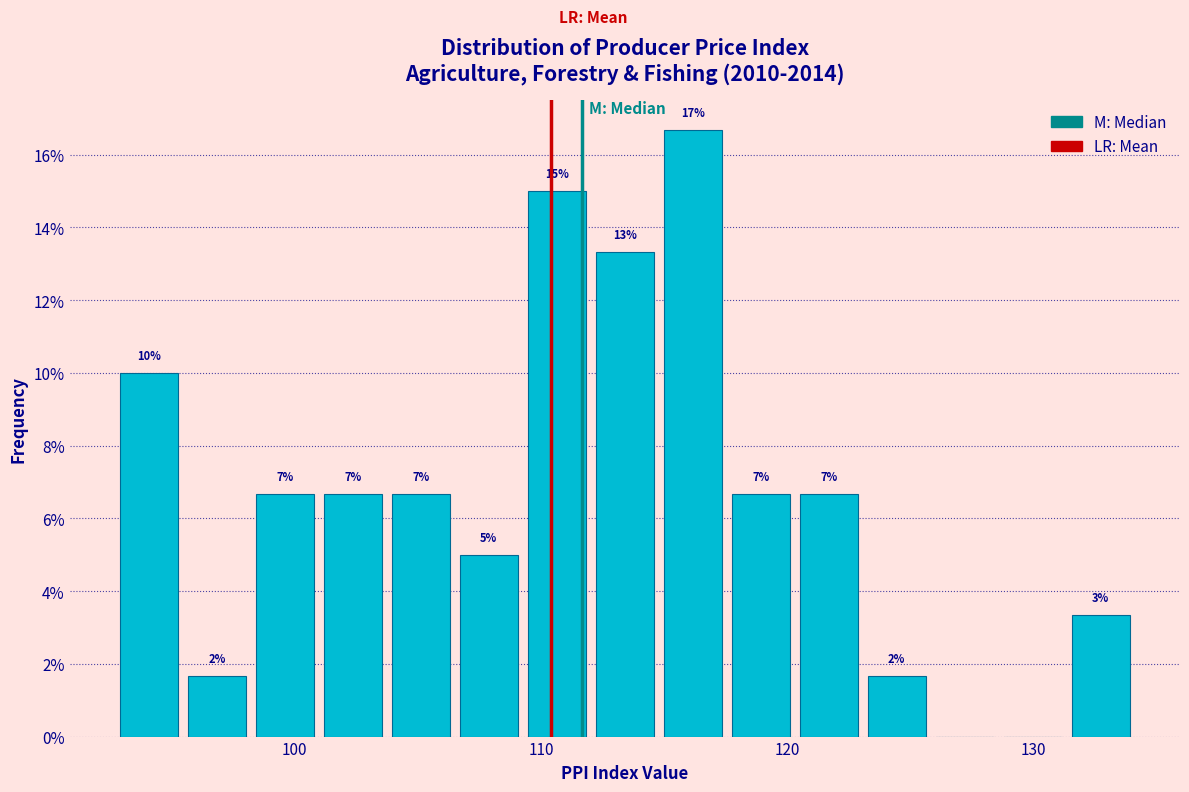

Read against the x-axis, roughly where is the centre of the tallest bar?

116